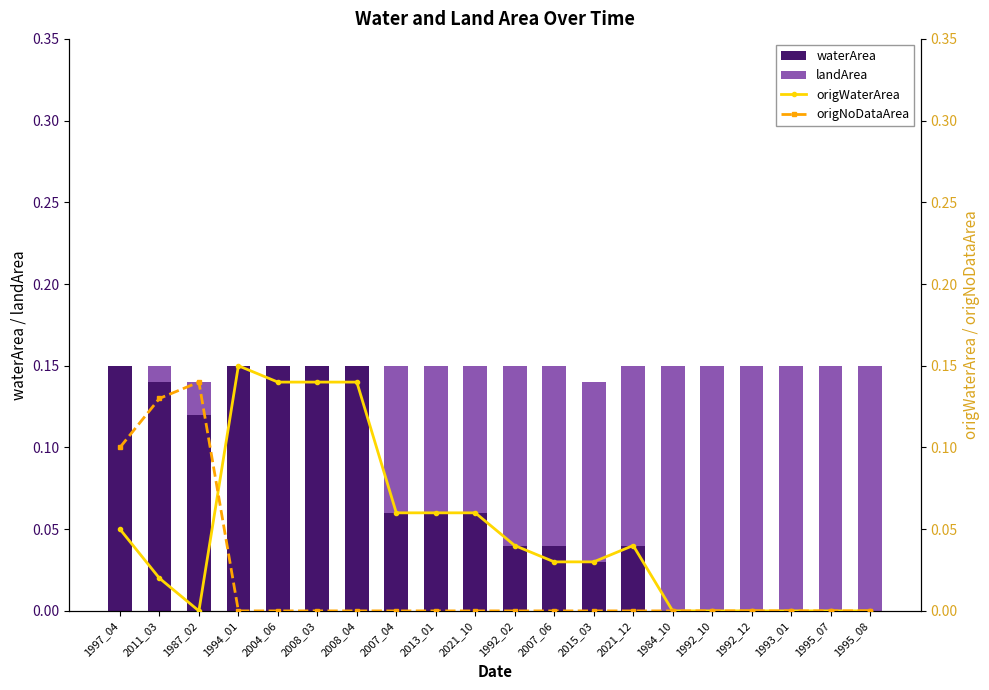

Reading left to right, extract all data points from this chart.

waterArea: 0.1	0.1	0.1	0.1	0.1	0.1	0.1	0.1	0.1	0.1	0.0	0.0	0.0	0.0	0.0	0.0	0.0	0.0	0.0	0.0
landArea: 0.0	0.0	0.0	0.0	0.0	0.0	0.0	0.1	0.1	0.1	0.1	0.1	0.1	0.1	0.1	0.1	0.1	0.1	0.1	0.1
origWaterArea: 0.1	0.0	0.0	0.1	0.1	0.1	0.1	0.1	0.1	0.1	0.0	0.0	0.0	0.0	0.0	0.0	0.0	0.0	0.0	0.0
origNoDataArea: 0.1	0.1	0.1	0.0	0.0	0.0	0.0	0.0	0.0	0.0	0.0	0.0	0.0	0.0	0.0	0.0	0.0	0.0	0.0	0.0